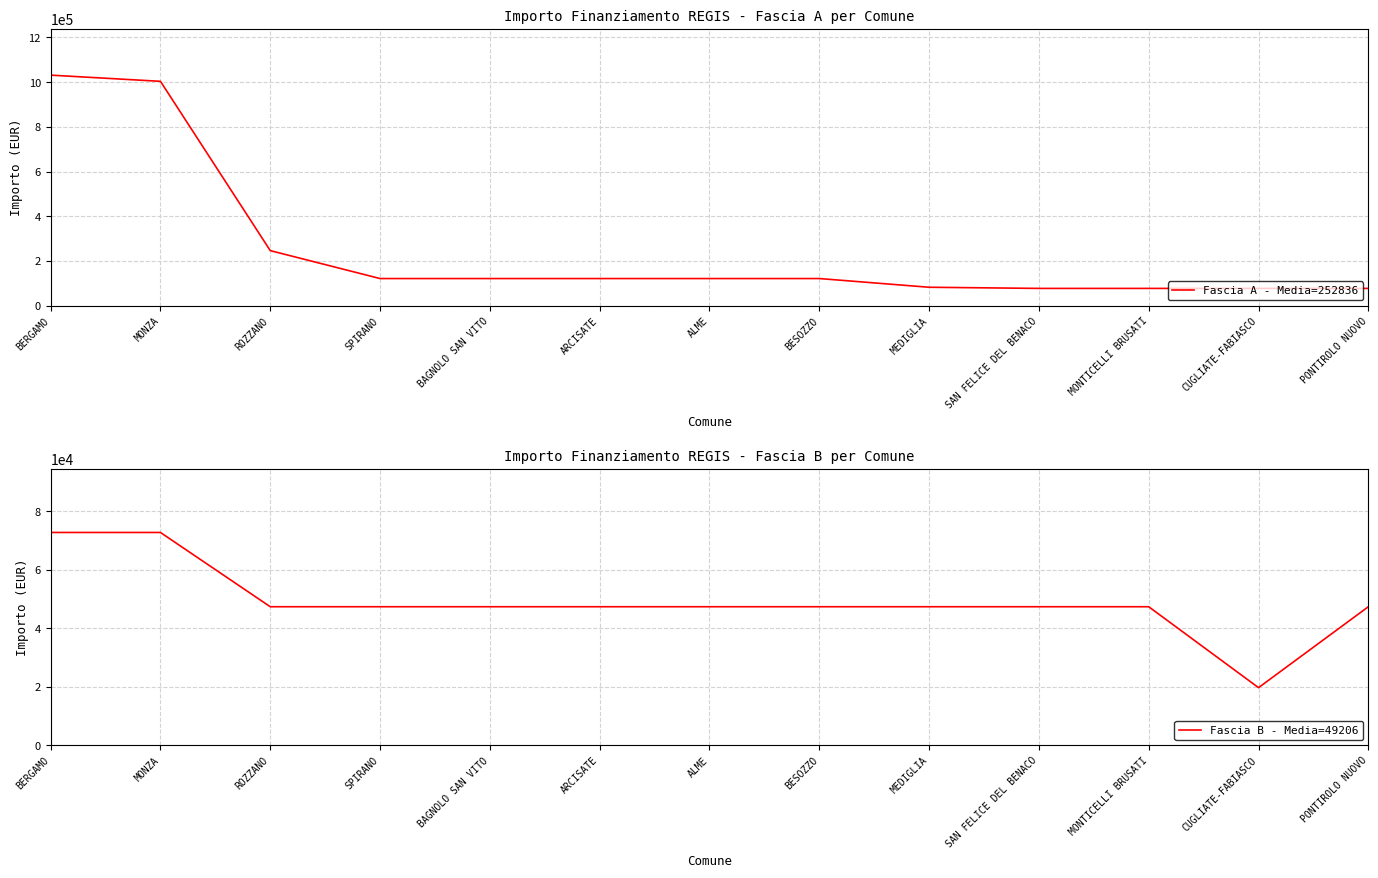

The value of Fascia B - Media=49206 at BERGAMO is 72828. True or false?

True